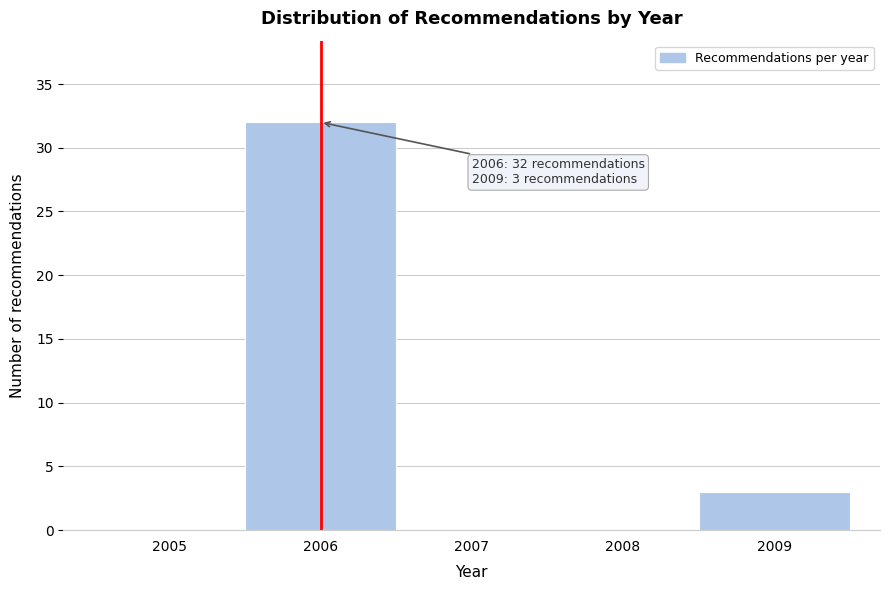

Reading left to right, what are all the values shown in this chart?

2005=0	2006=32	2007=0	2008=0	2009=3